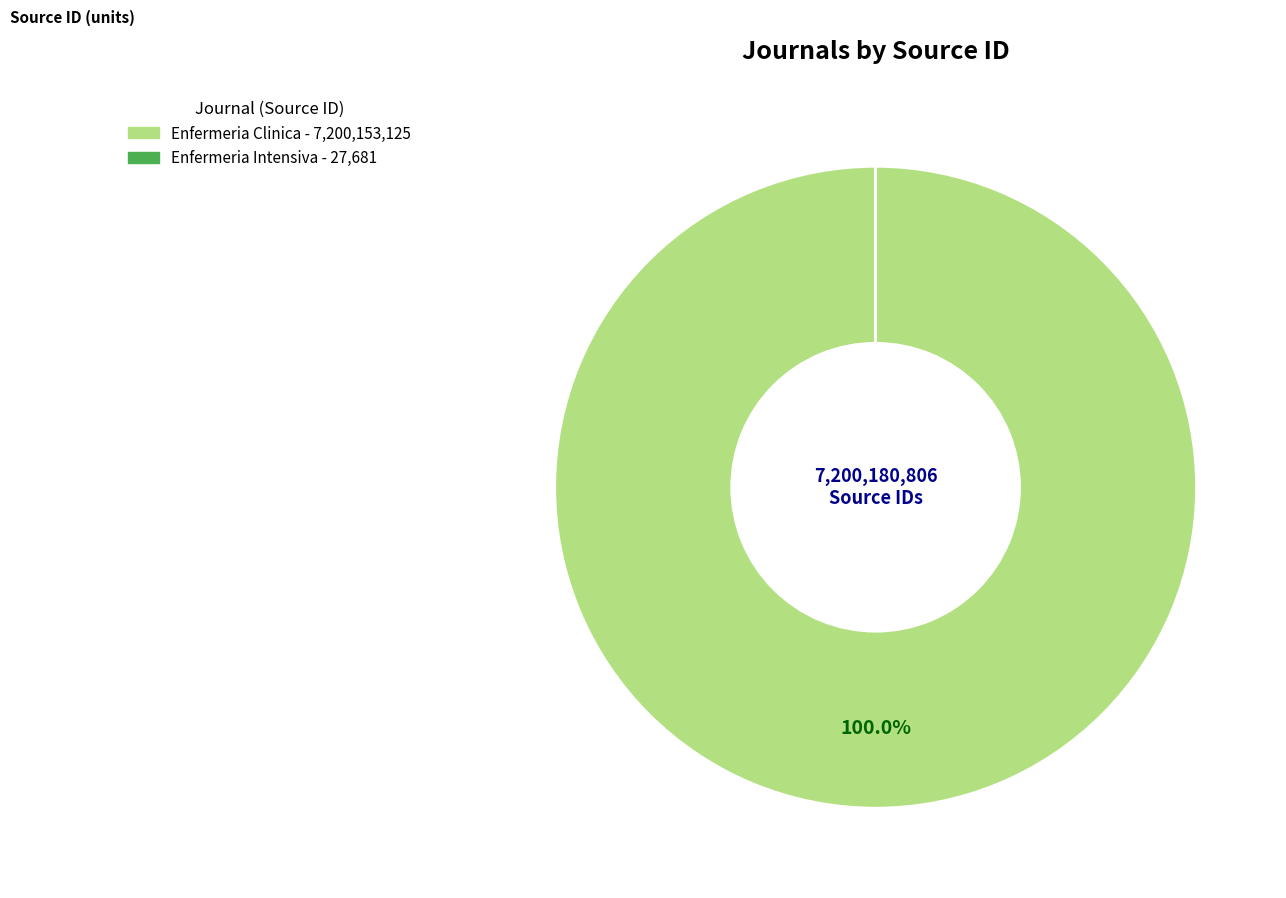

Which slice is the largest?

Enfermeria Clinica